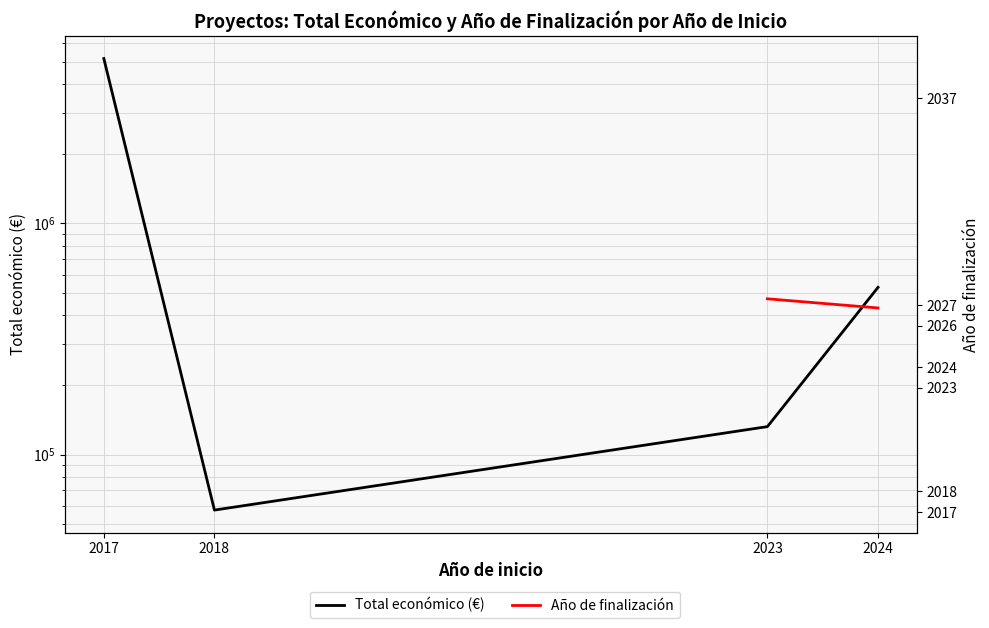

True or false: Total económico (€) and Año de finalización intersect in this chart.

False